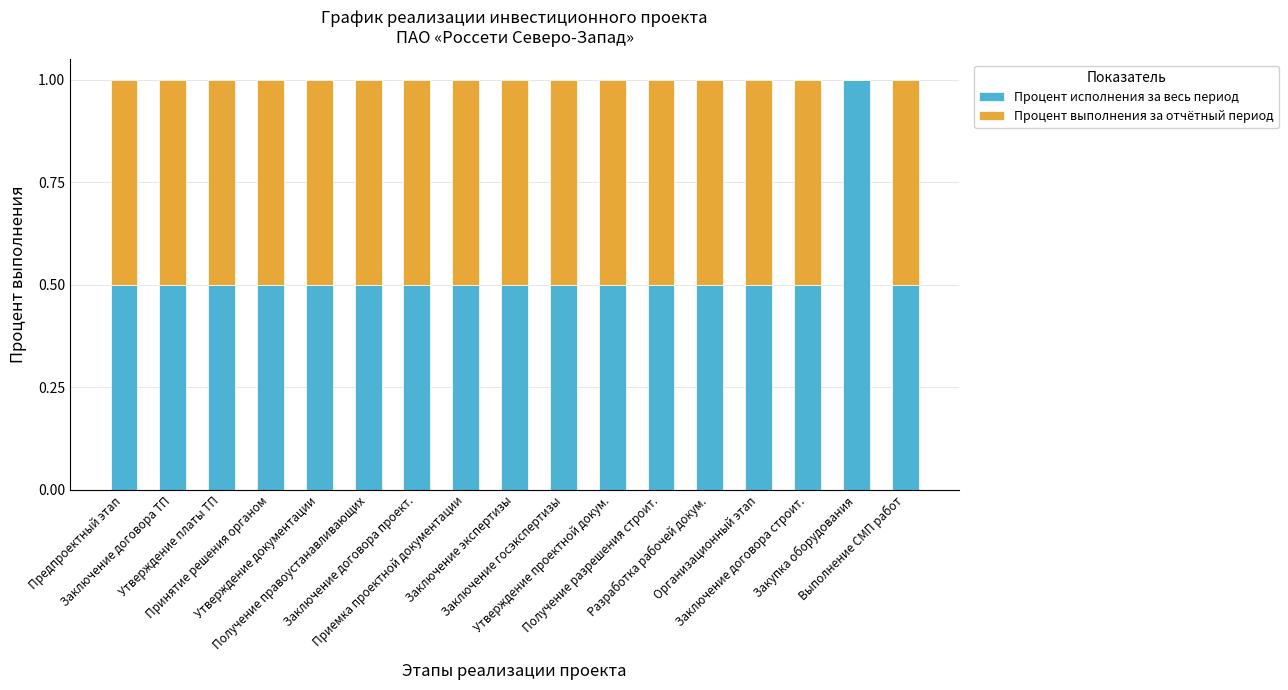

What is the maximum value for Процент исполнения за весь период?

1.0